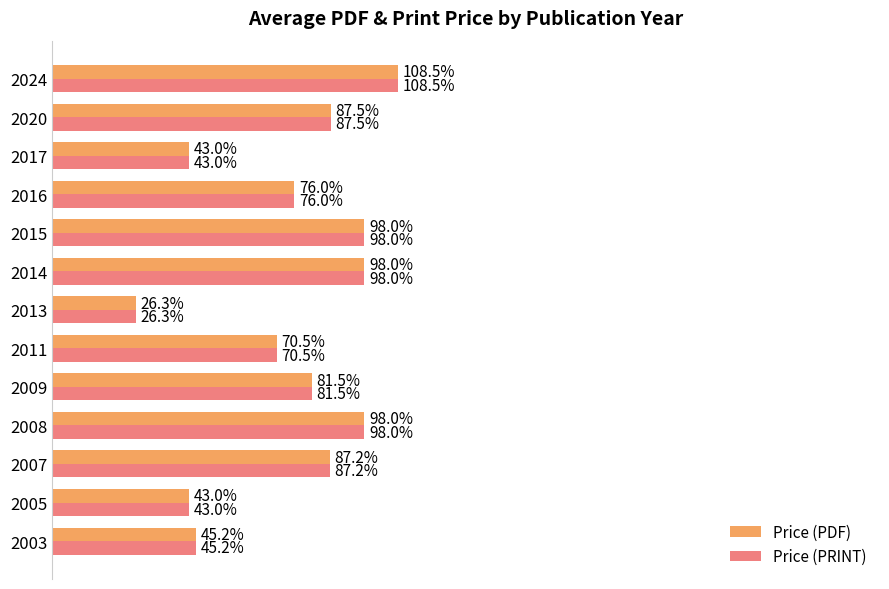

What are all the series names shown in the legend?

Price (PDF), Price (PRINT)